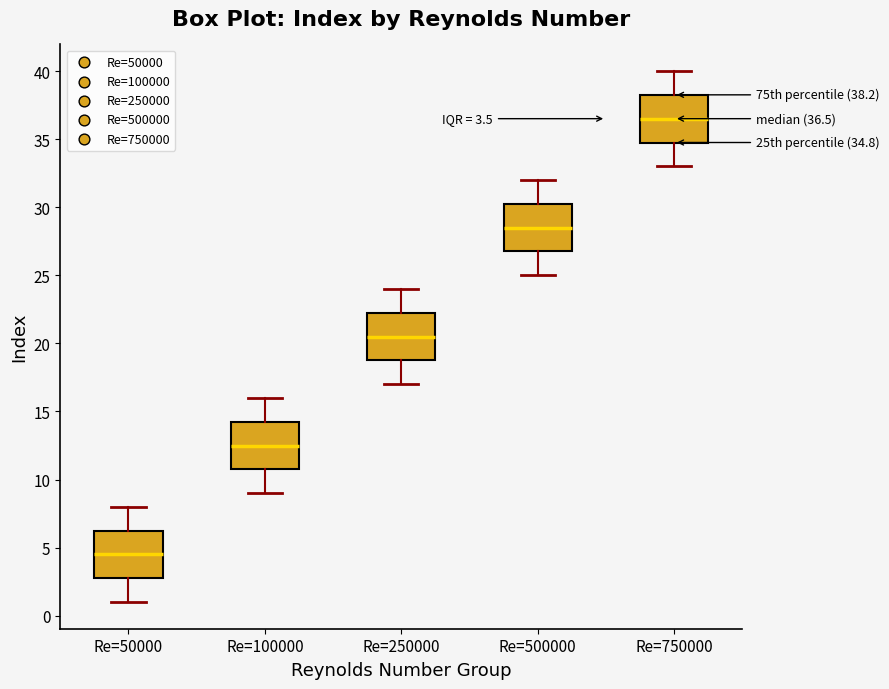

Which box has the highest median line?

Re=750000